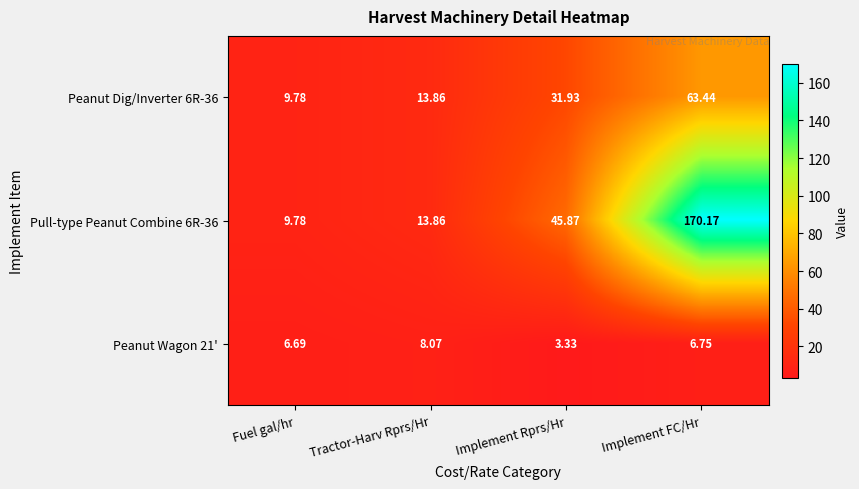

At which label is Peanut Wagon 21' closest to 5?

Implement Rprs/Hr